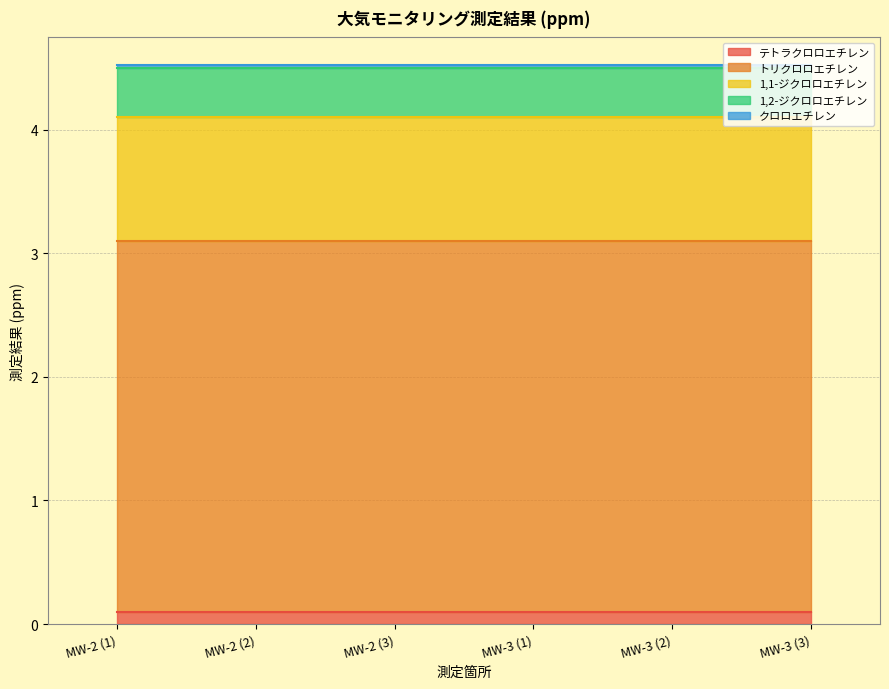

True or false: 1,1-ジクロロエチレン and テトラクロロエチレン cross at least once.

False